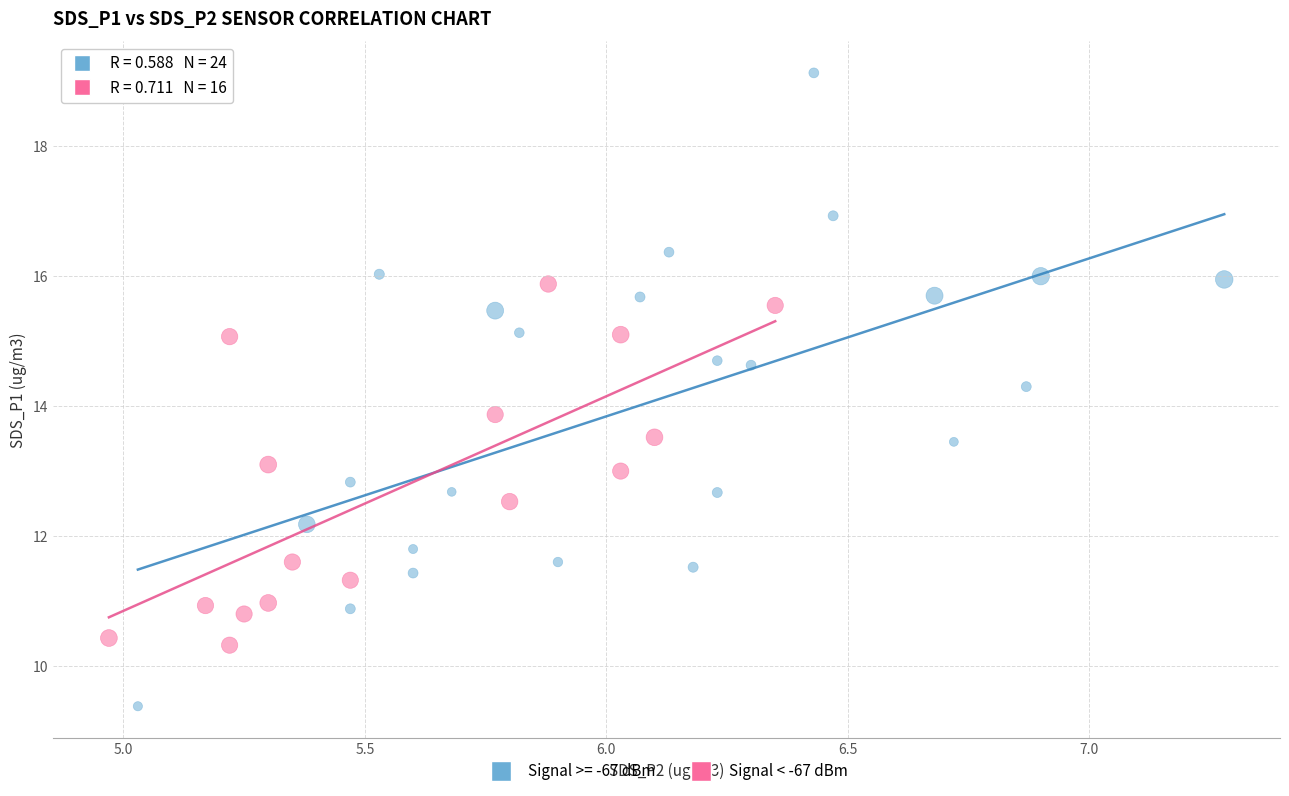

Which series has the widest spread of Y values?

Signal >= -67 dBm